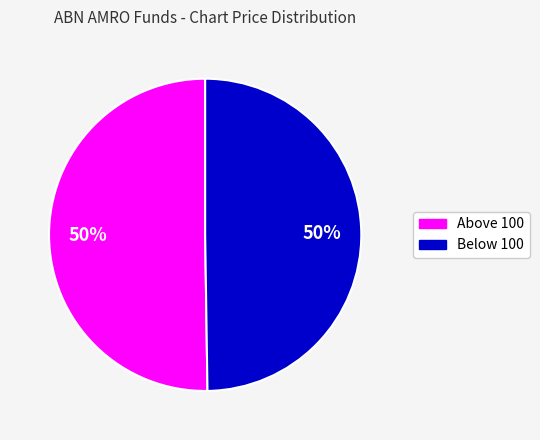

To the nearest percent, what is the average slice percentage?

50%